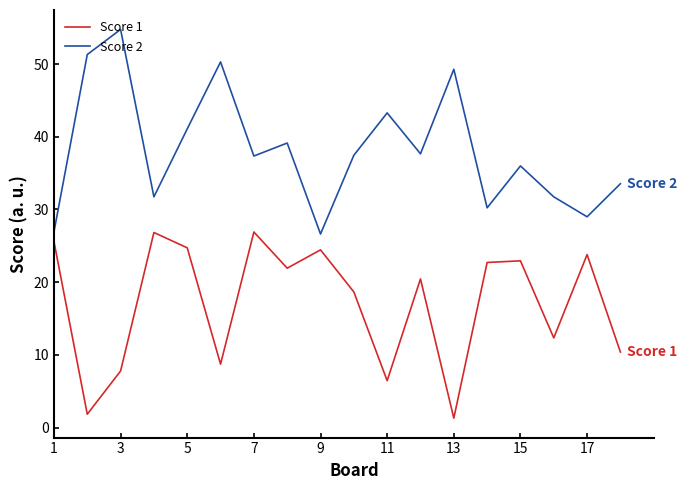

What is the minimum value for Score 2?

26.6